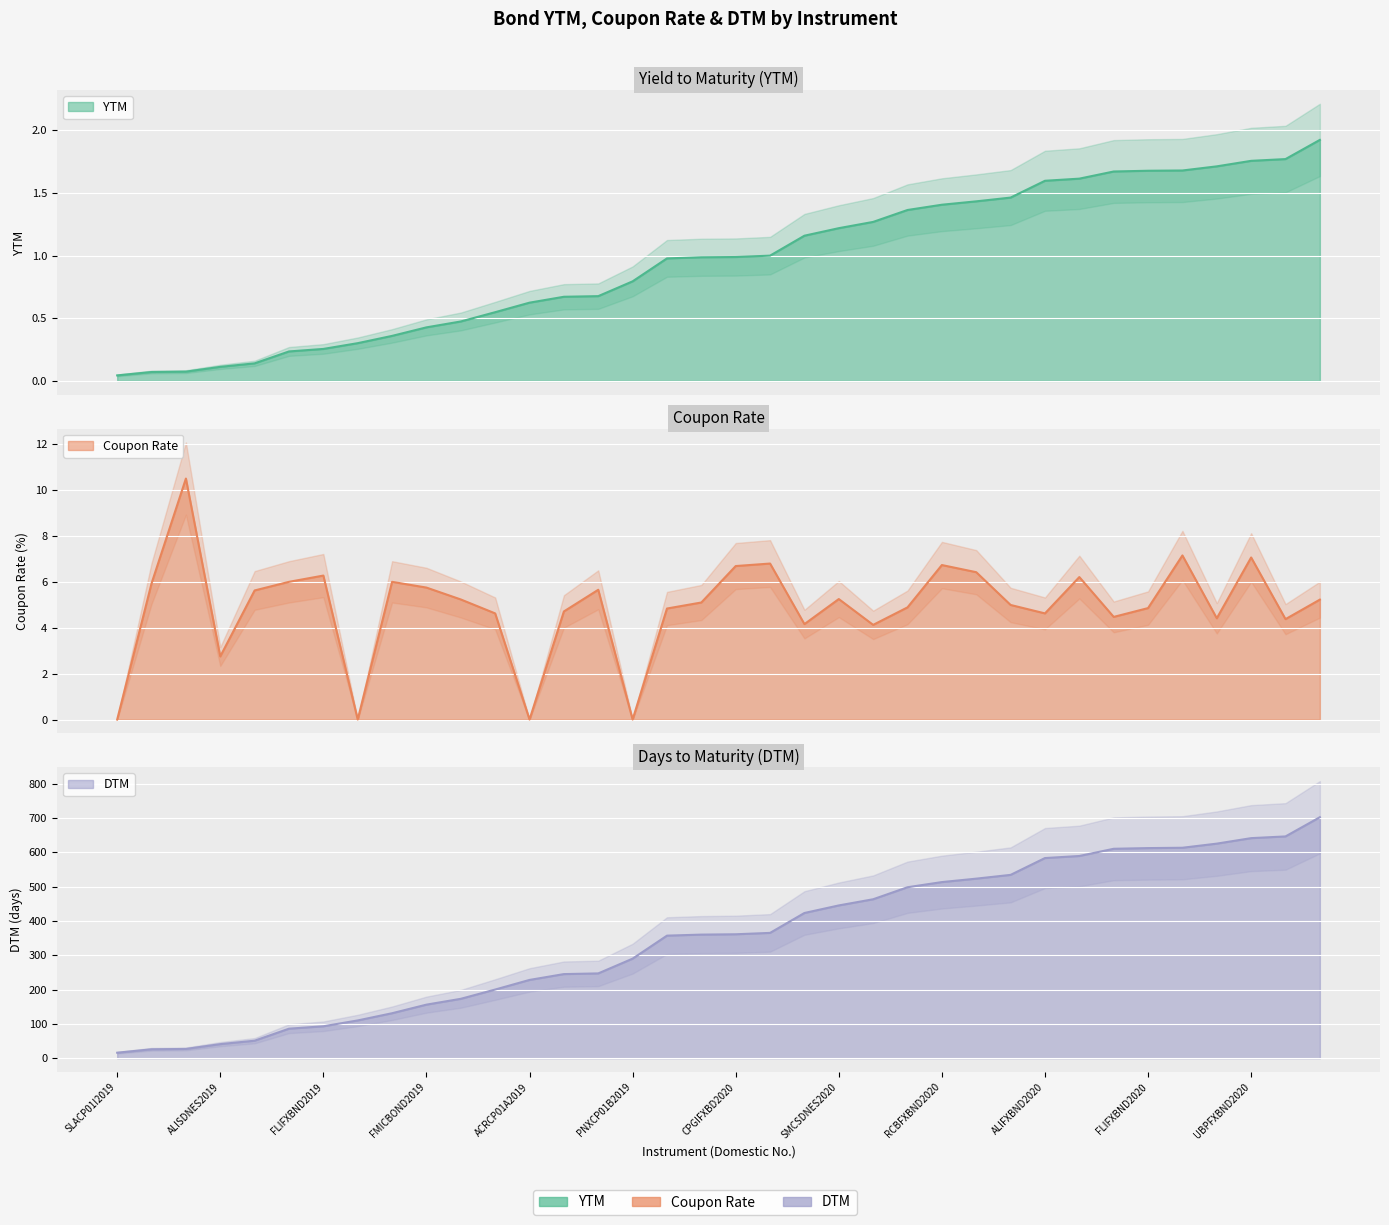

Reading left to right, transcribe all the data shown in this chart.

YTM: SLACP01I2019=0.0	SMB2FXBD2019=0.1	SMBFXBND2019=0.1	ALISDNES2019=0.1	ALIFXBND2019=0.1	GLOFXBND2019=0.2	FLIFXBND2019=0.3	PNXCP01A2019=0.3	SMICFXBD2019=0.4	FMICBOND2019=0.4	JGSFXBND2019=0.5	PNXSDNES2019=0.5	ACRCP01A2019=0.6	GTCFXBND2019=0.7	VLLFXBND2019=0.7	PNXCP01B2019=0.8	GTCFXBND2020=1.0	SMPHFXBD2020=1.0	CPGIFXBD2020=1.0	BPIFXBND2020=1.0	EDCFXBND2020=1.2	SMCSDNES2020=1.2	PNBLTNCD2020=1.3	GLOFXBND2020=1.4	RCBFXBND2020=1.4	BDOFXBND2020=1.4	SLTCFXBD2020=1.5	ALIFXBND2020=1.6	HOUSEFBD2020=1.6	AEV2FXBD2020=1.7	FLIFXBND2020=1.7	MBTFXBND2020=1.7	AEVFXBND2020=1.7	UBPFXBND2020=1.8	MERFXBND2020=1.8	TELFXBND2021=1.9
Coupon Rate: SLACP01I2019=0.0	SMB2FXBD2019=5.9	SMBFXBND2019=10.5	ALISDNES2019=2.8	ALIFXBND2019=5.6	GLOFXBND2019=6.0	FLIFXBND2019=6.3	PNXCP01A2019=0.0	SMICFXBD2019=6.0	FMICBOND2019=5.8	JGSFXBND2019=5.2	PNXSDNES2019=4.6	ACRCP01A2019=0.0	GTCFXBND2019=4.7	VLLFXBND2019=5.7	PNXCP01B2019=0.0	GTCFXBND2020=4.8	SMPHFXBD2020=5.1	CPGIFXBD2020=6.7	BPIFXBND2020=6.8	EDCFXBND2020=4.2	SMCSDNES2020=5.2	PNBLTNCD2020=4.1	GLOFXBND2020=4.9	RCBFXBND2020=6.7	BDOFXBND2020=6.4	SLTCFXBD2020=5.0	ALIFXBND2020=4.6	HOUSEFBD2020=6.2	AEV2FXBD2020=4.5	FLIFXBND2020=4.9	MBTFXBND2020=7.2	AEVFXBND2020=4.4	UBPFXBND2020=7.1	MERFXBND2020=4.4	TELFXBND2021=5.2
DTM: SLACP01I2019=16.0	SMB2FXBD2019=26.0	SMBFXBND2019=27.0	ALISDNES2019=41.0	ALIFXBND2019=51.0	GLOFXBND2019=86.0	FLIFXBND2019=93.0	PNXCP01A2019=110.0	SMICFXBD2019=131.0	FMICBOND2019=156.0	JGSFXBND2019=173.0	PNXSDNES2019=200.0	ACRCP01A2019=228.0	GTCFXBND2019=245.0	VLLFXBND2019=247.0	PNXCP01B2019=290.0	GTCFXBND2020=357.0	SMPHFXBD2020=360.0	CPGIFXBD2020=361.0	BPIFXBND2020=365.0	EDCFXBND2020=423.0	SMCSDNES2020=445.0	PNBLTNCD2020=463.0	GLOFXBND2020=498.0	RCBFXBND2020=513.0	BDOFXBND2020=523.0	SLTCFXBD2020=534.0	ALIFXBND2020=583.0	HOUSEFBD2020=589.0	AEV2FXBD2020=610.0	FLIFXBND2020=612.0	MBTFXBND2020=613.0	AEVFXBND2020=625.0	UBPFXBND2020=641.0	MERFXBND2020=646.0	TELFXBND2021=702.0